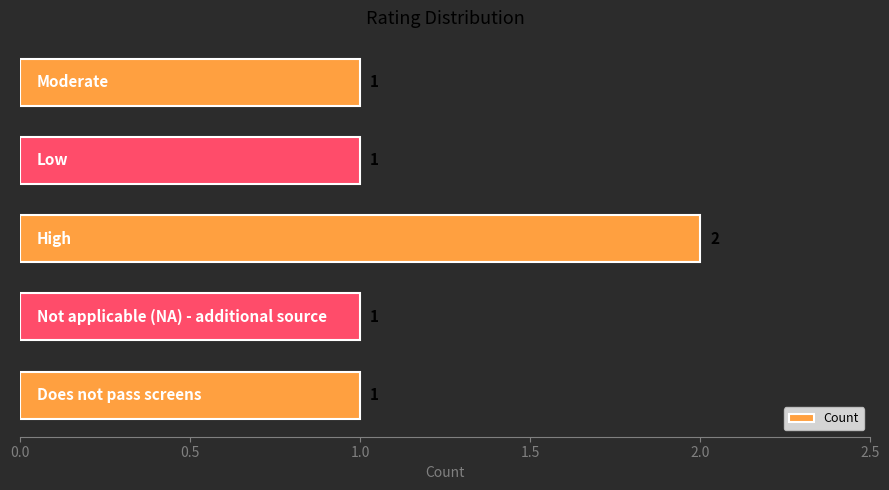

Count the values in the range 1 to 2.

5